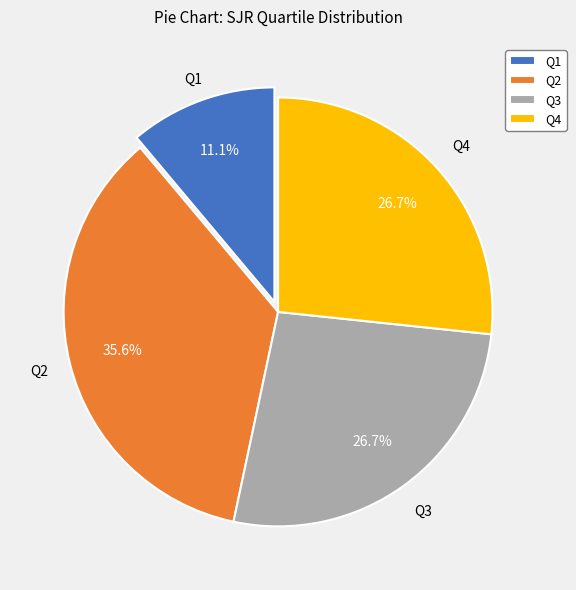

True or false: Q3 accounts for 39% of the total.

False